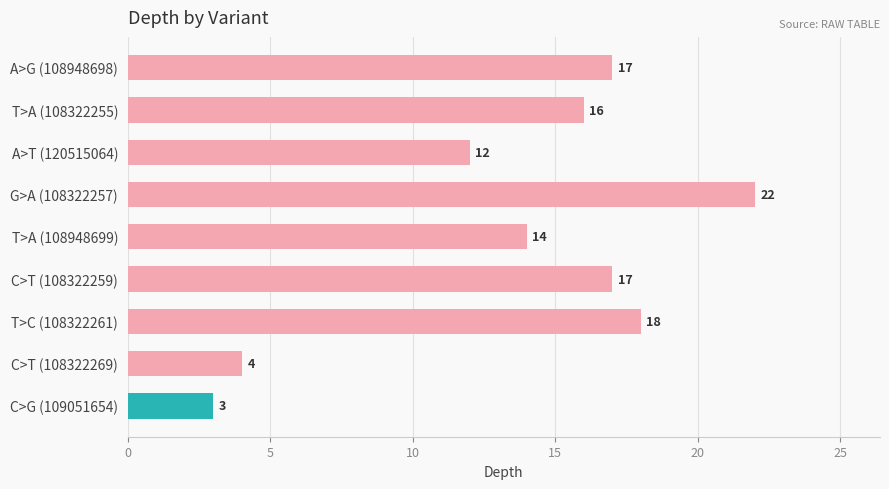

Reading top to bottom, transcribe all the data shown in this chart.

A>G (108948698)=17	T>A (108322255)=16	A>T (120515064)=12	G>A (108322257)=22	T>A (108948699)=14	C>T (108322259)=17	T>C (108322261)=18	C>T (108322269)=4	C>G (109051654)=3